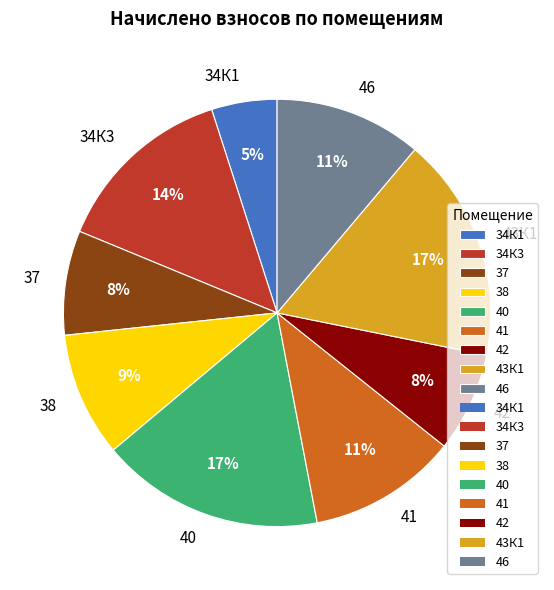

Which slice is the smallest?

34К1